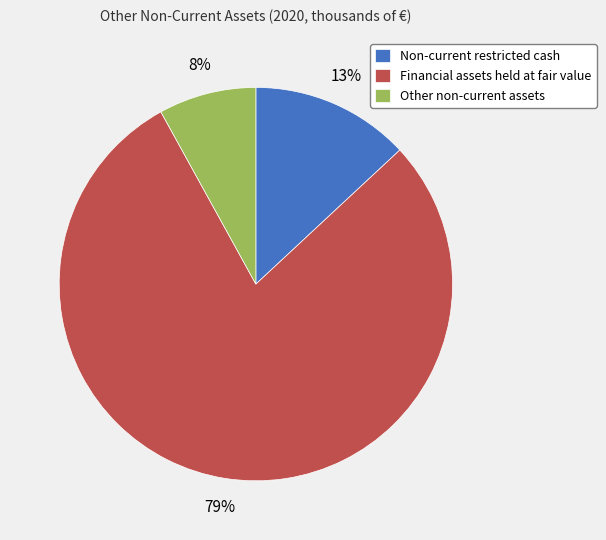

Is the sum of Non-current restricted cash and Financial assets held at fair value greater than half?

Yes